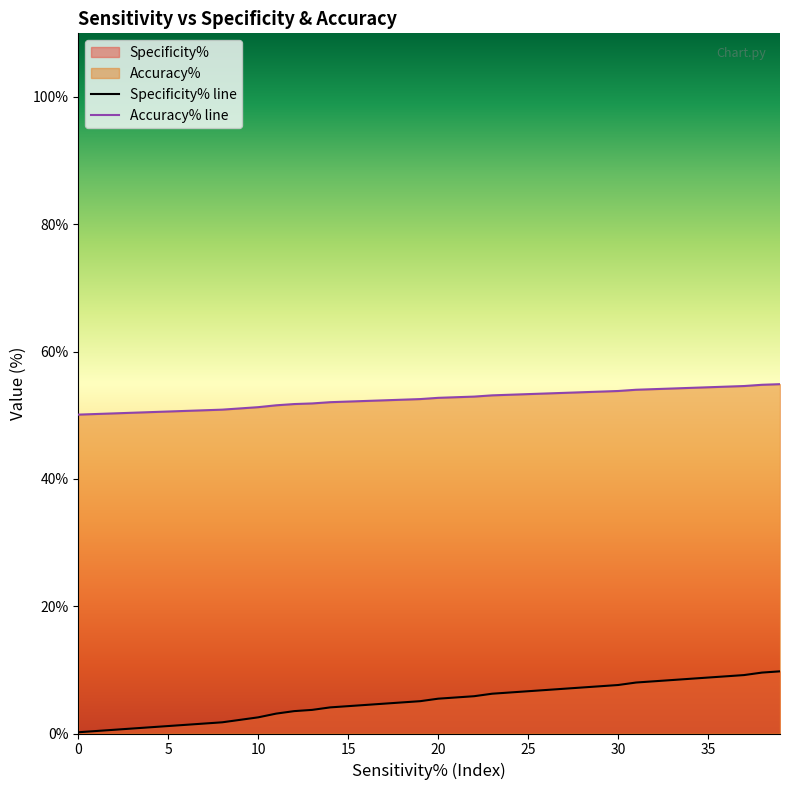

List the series in order of their peak value, lowest first.

Specificity% line, Accuracy% line